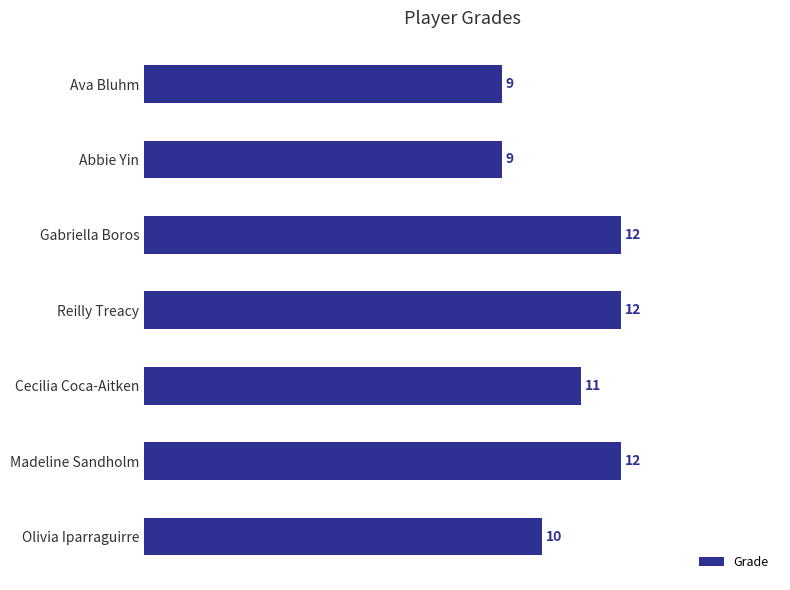

Is it true that the value at Gabriella Boros is 12?

True